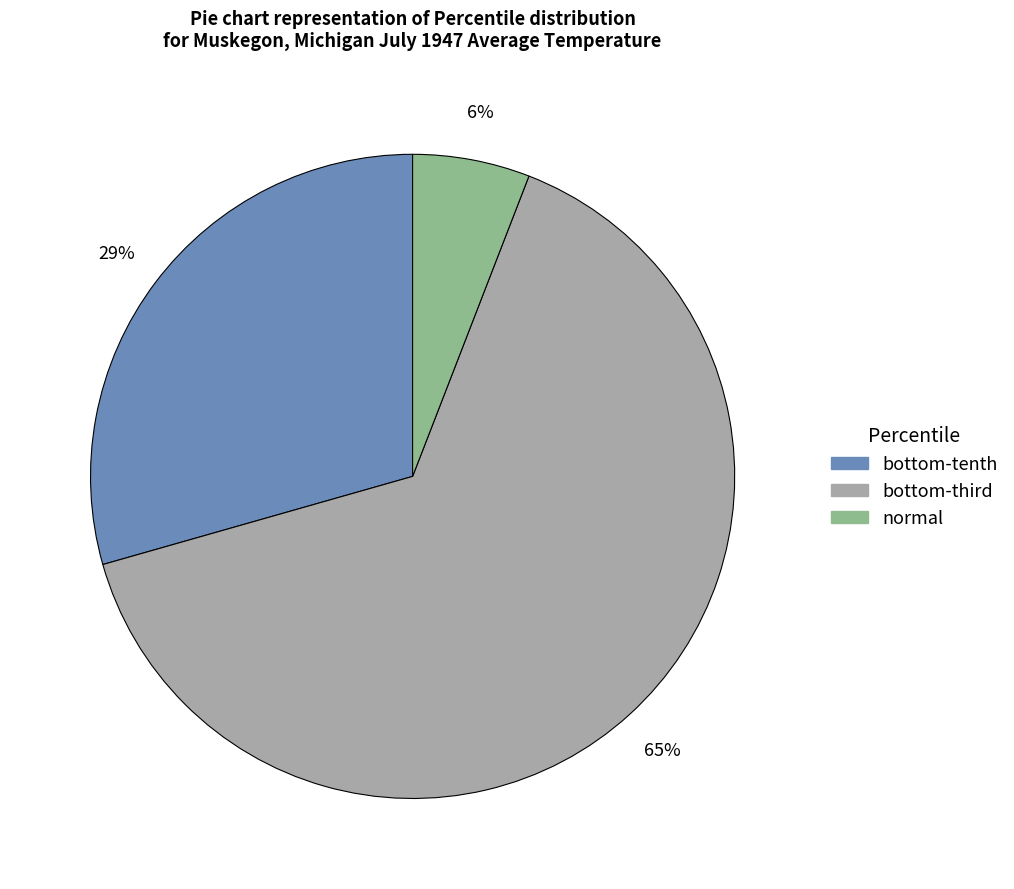

What is the majority slice?

bottom-third